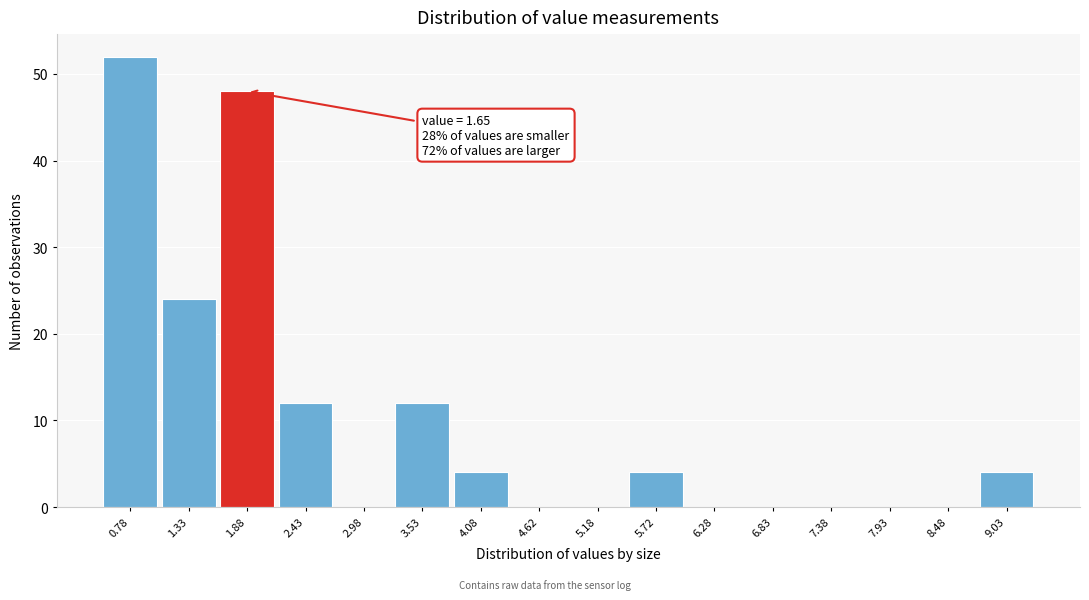

Over which range of the x-axis is the bar tallest?

0.50 to 1.05